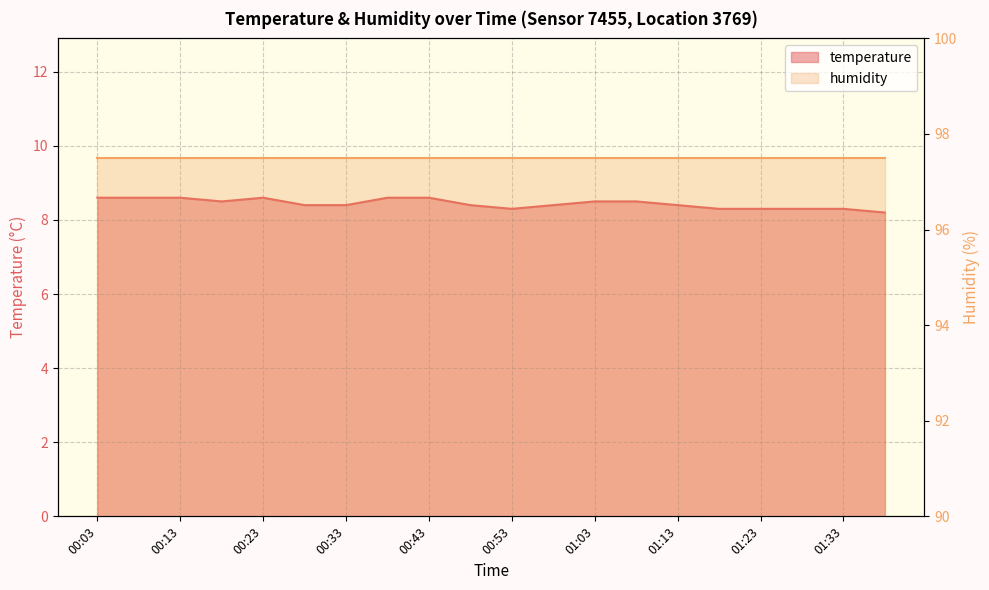

At which category does the chart reach its minimum across all series?

01:38